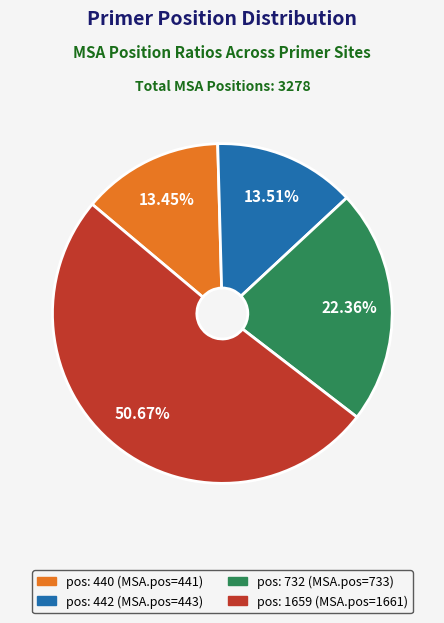

Is there any slice that represents more than half of the pie?

Yes